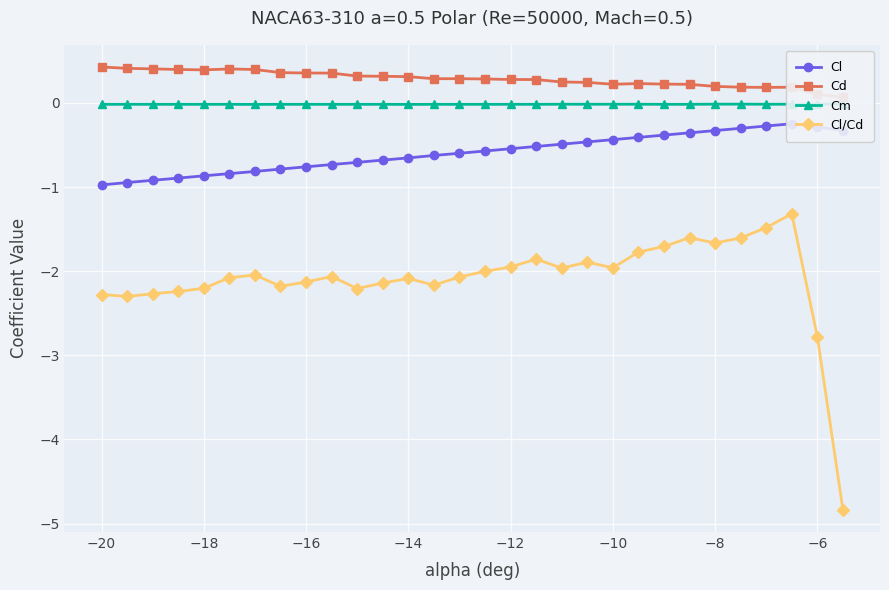

True or false: Cd has more than 2 points higher than both neighbors.

True